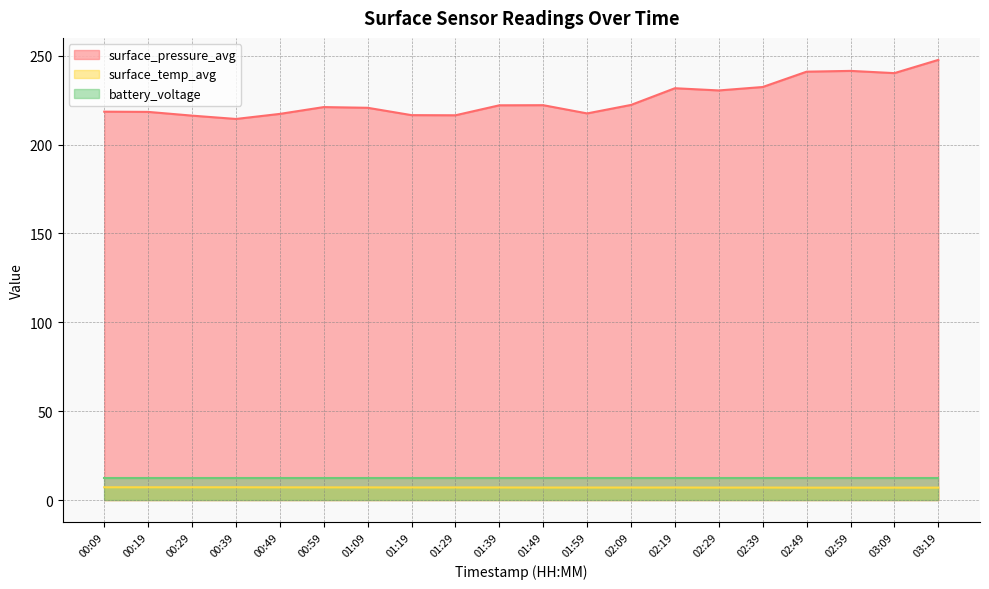

What position from the right is 01:39?

11